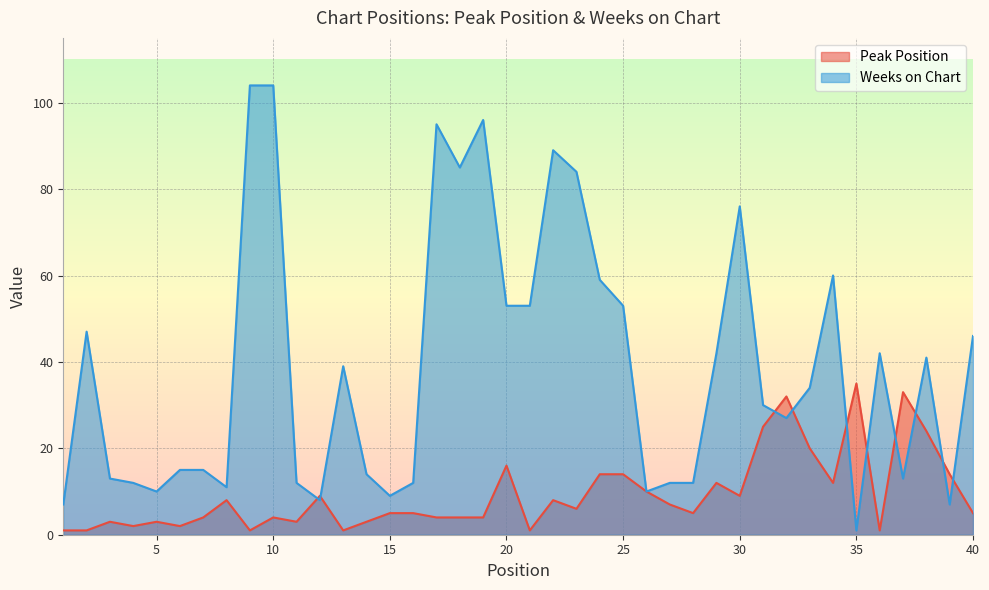

True or false: Weeks on Chart has more than 0 interior local peaks.

True